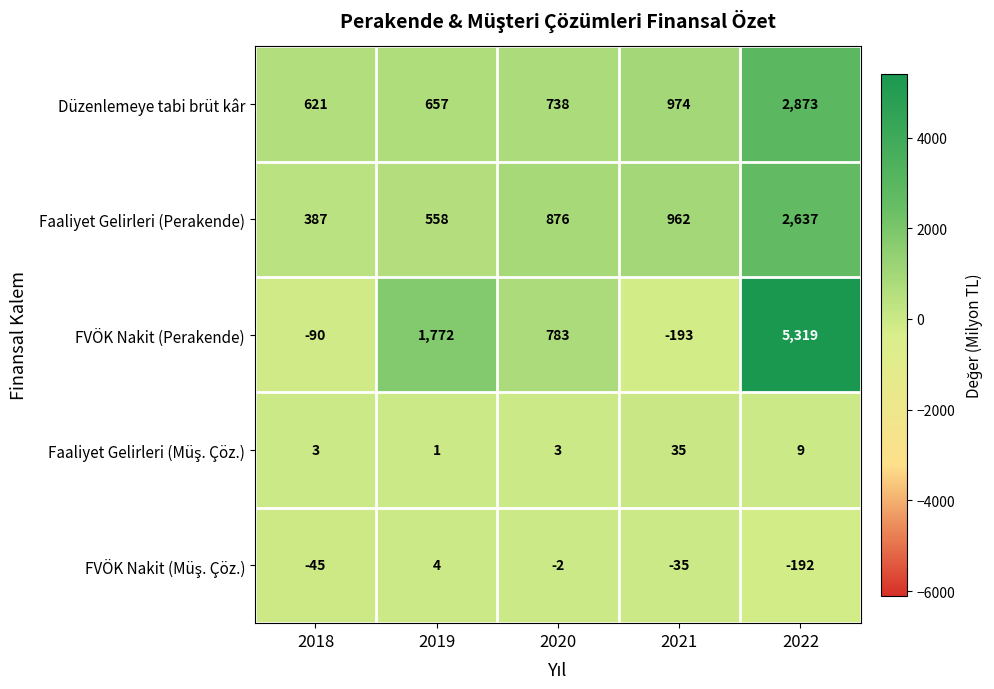

What is the difference between the Faaliyet Gelirleri (Perakende) values at 2018 and 2020?

489